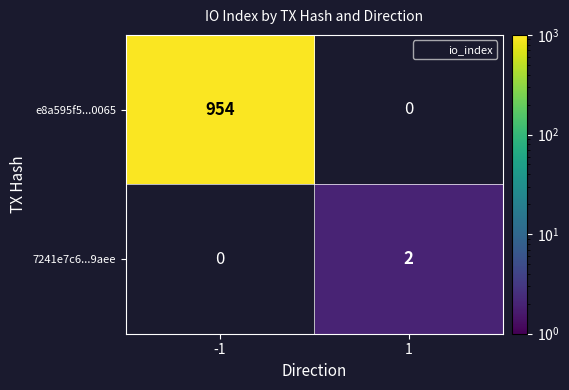

At which category does the chart reach its peak across all series?

-1